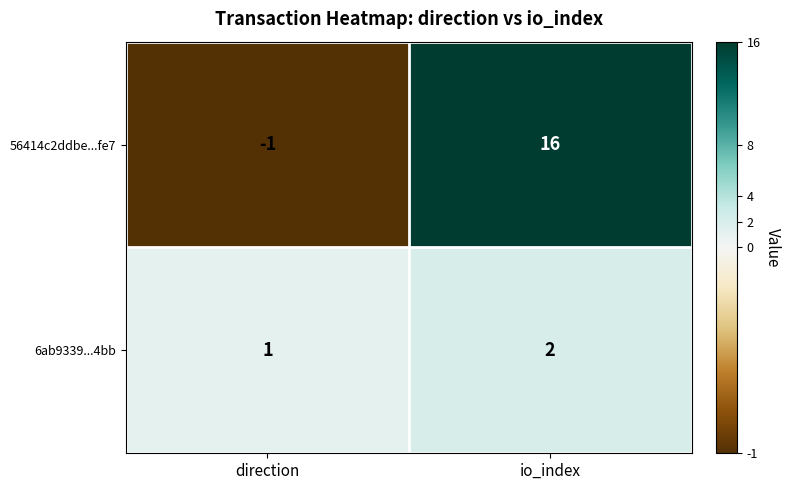

Rank the series by their average value, from highest to lowest.

56414c2ddbe...fe7, 6ab9339...4bb